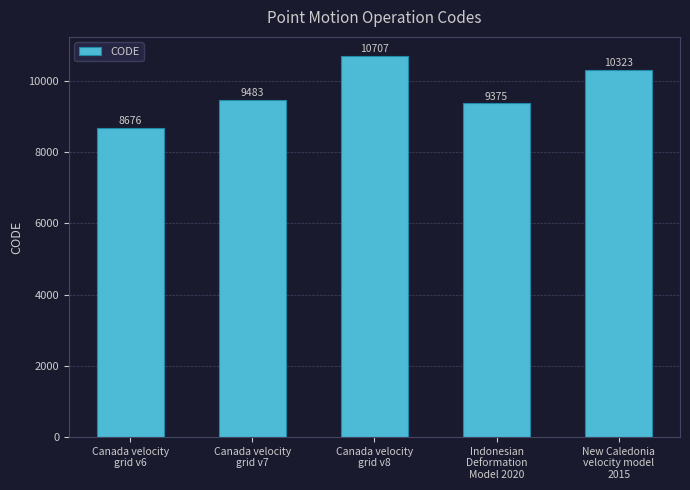

What position from the left is Indonesian
Deformation
Model 2020?

4